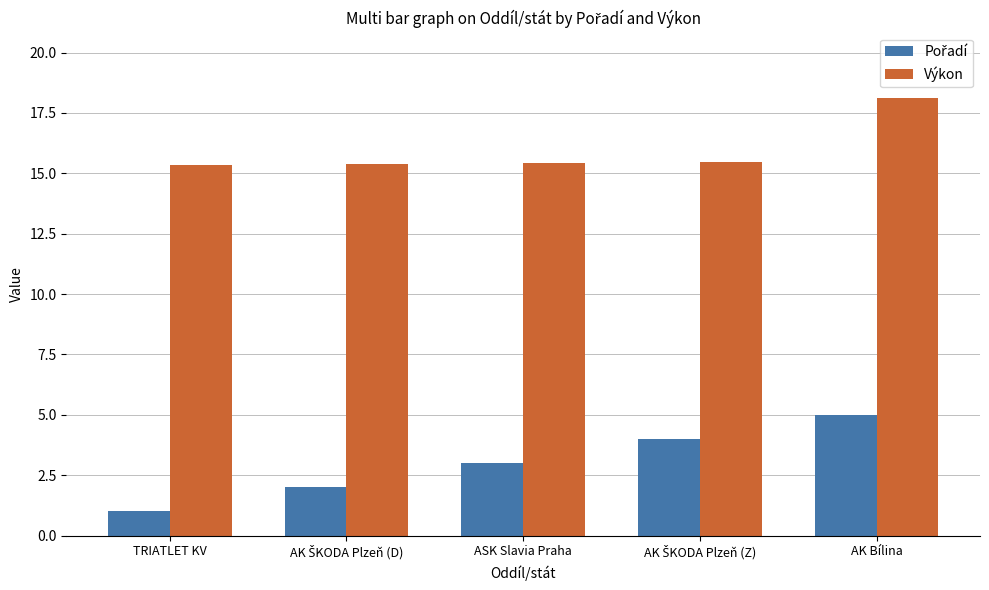

At which category does the chart reach its peak across all series?

AK Bílina